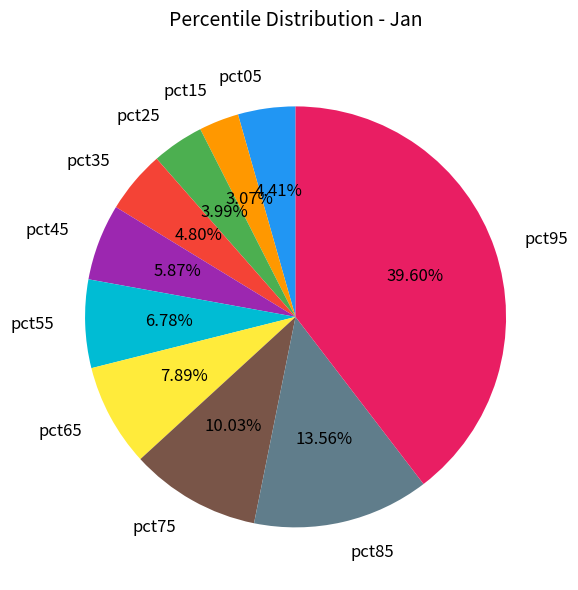

To the nearest percent, what is the average slice percentage?

10%